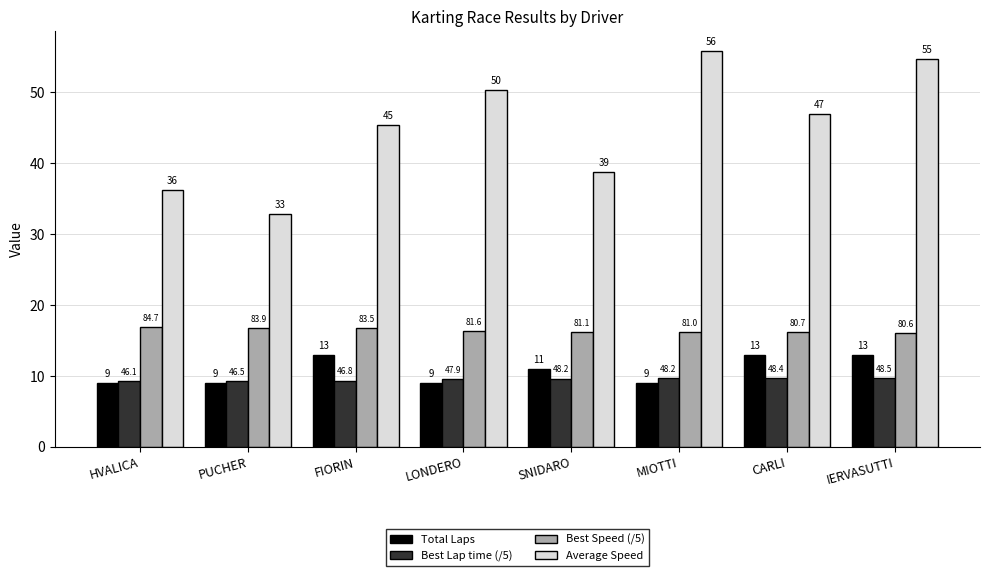

What are all the series names shown in the legend?

Total Laps, Best Lap time (/5), Best Speed (/5), Average Speed